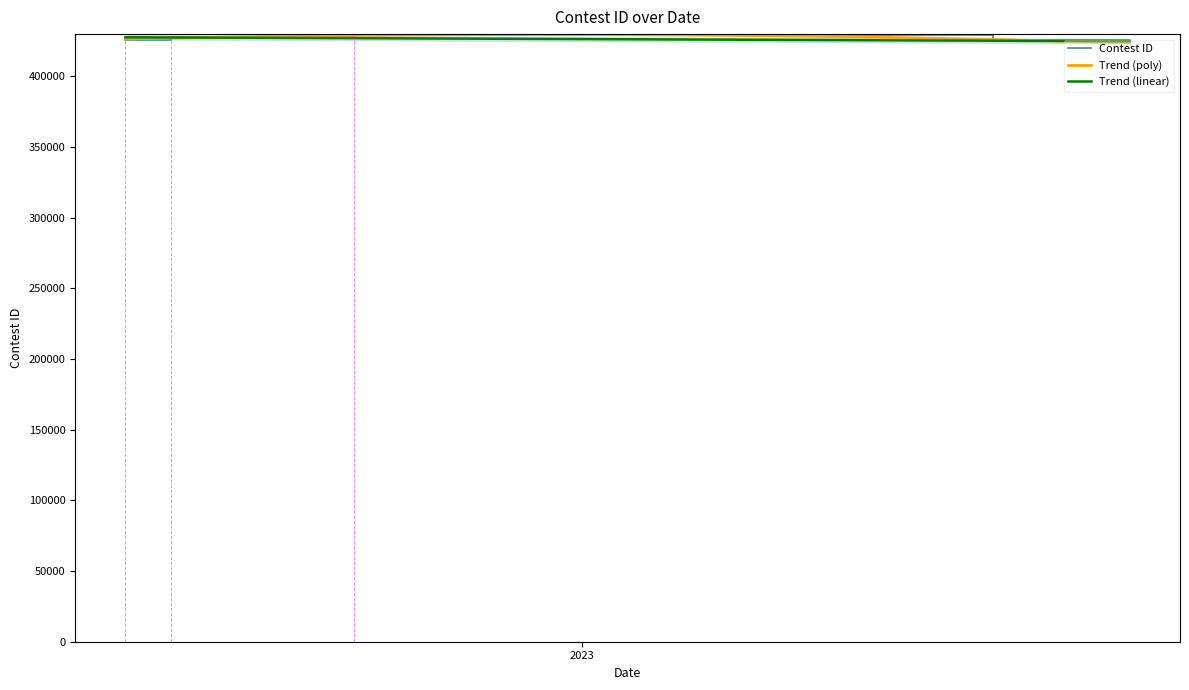

Reading right to left, extract all data points from this chart.

423849	425929	428953	427768	425925